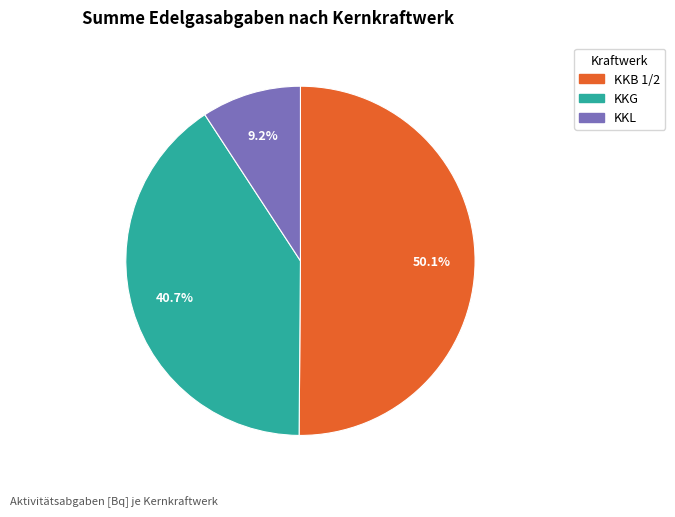

Count the number of slices in the pie.

3